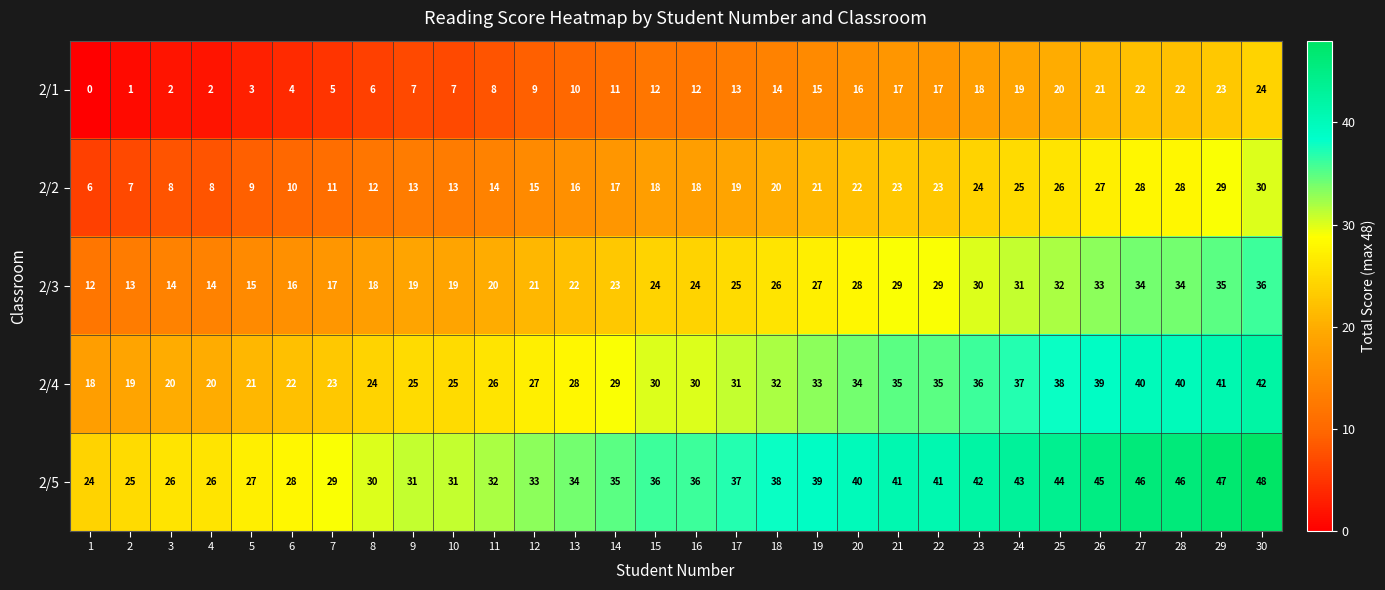

Read the 2/5 value at 4, to the nearest 5.

25